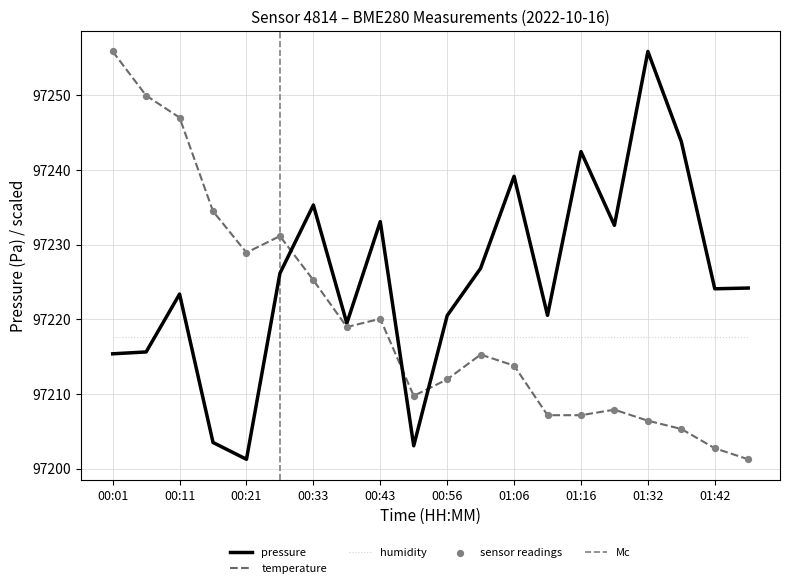

Which series has the largest total across all categories?

pressure